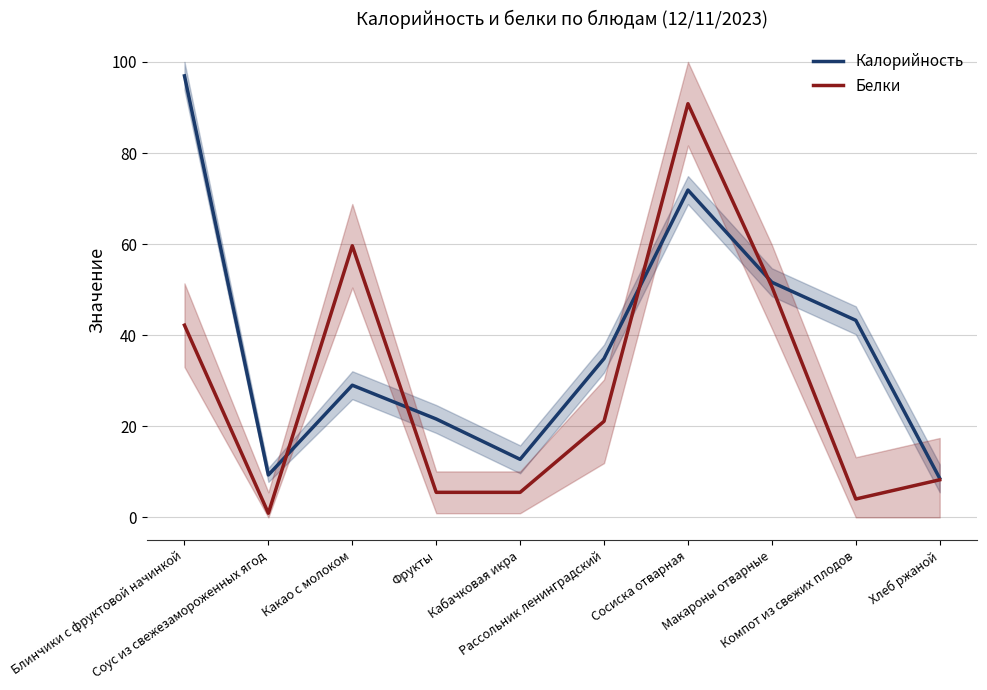

What is the total value across all series at Компот из свежих плодов?

47.3